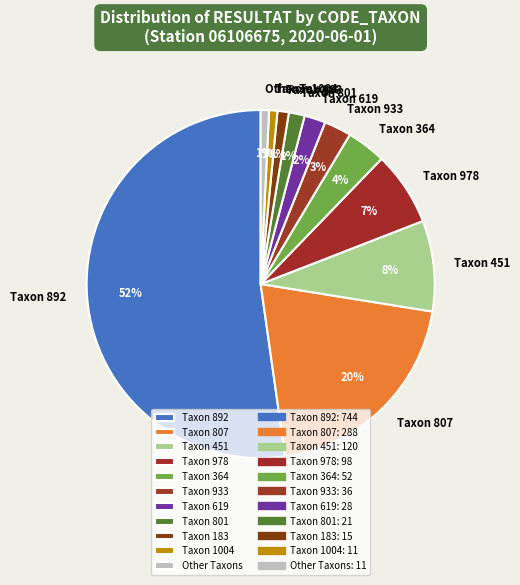

Approximately how many times larger is the value at Other Taxons compared to Taxon 933?

0.3